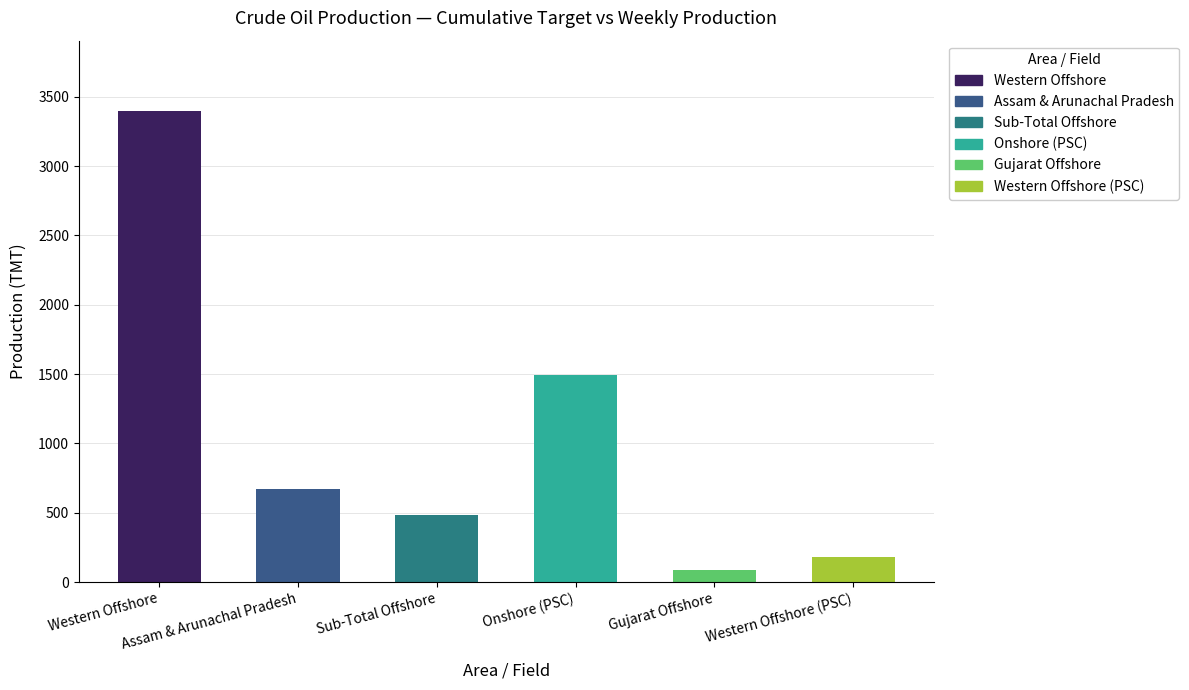

Rank the categories by value from lowest to highest.

Gujarat Offshore, Western Offshore (PSC), Sub-Total Offshore, Assam & Arunachal Pradesh, Onshore (PSC), Western Offshore